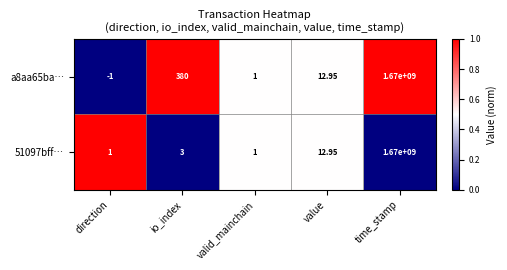

Which category has the highest value across all series?

time_stamp